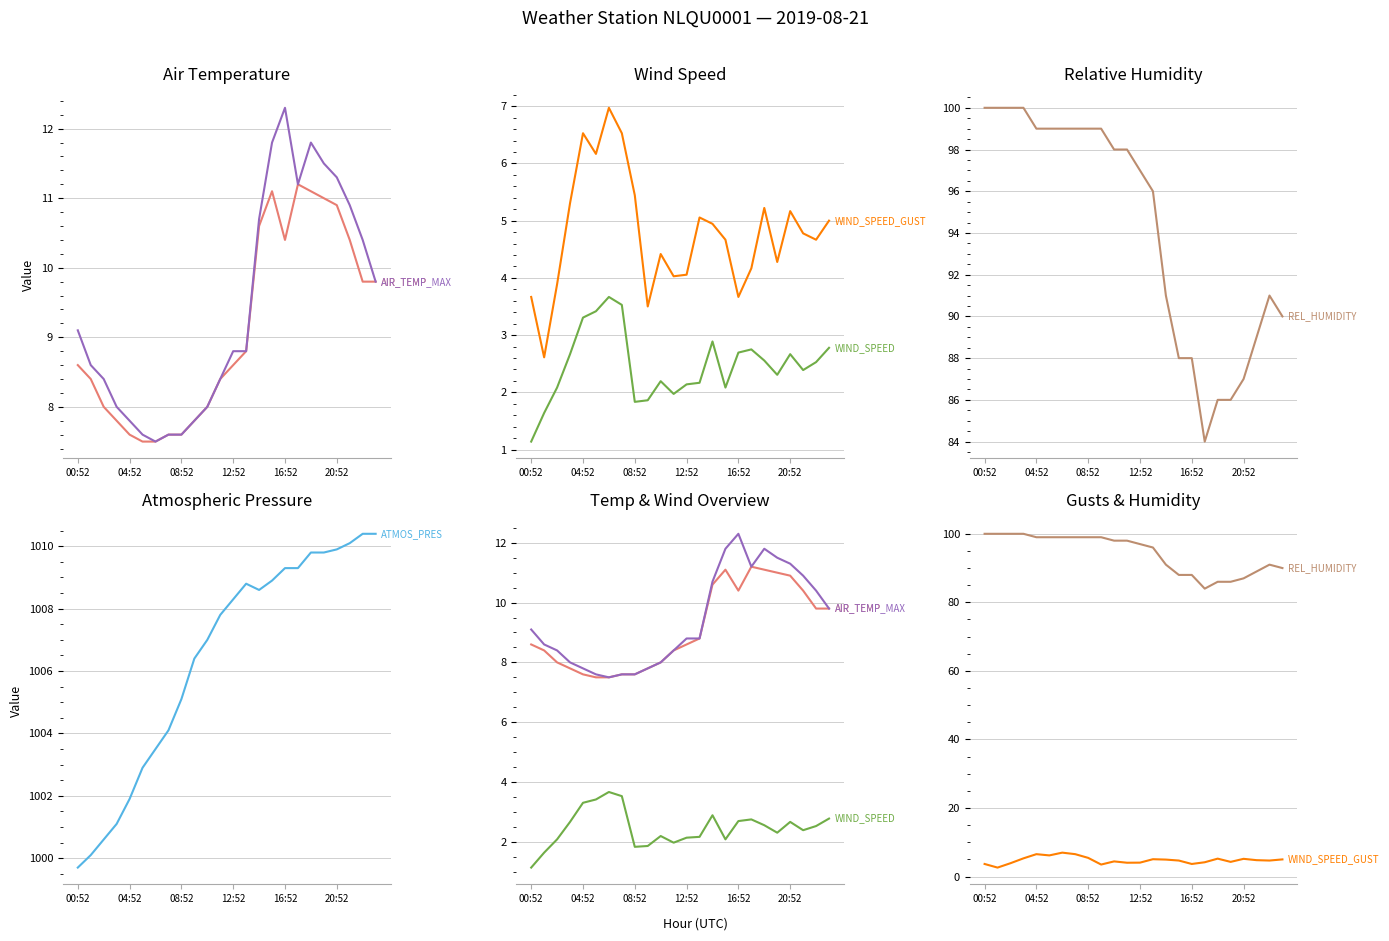

What is the greatest value displayed?

1010.4